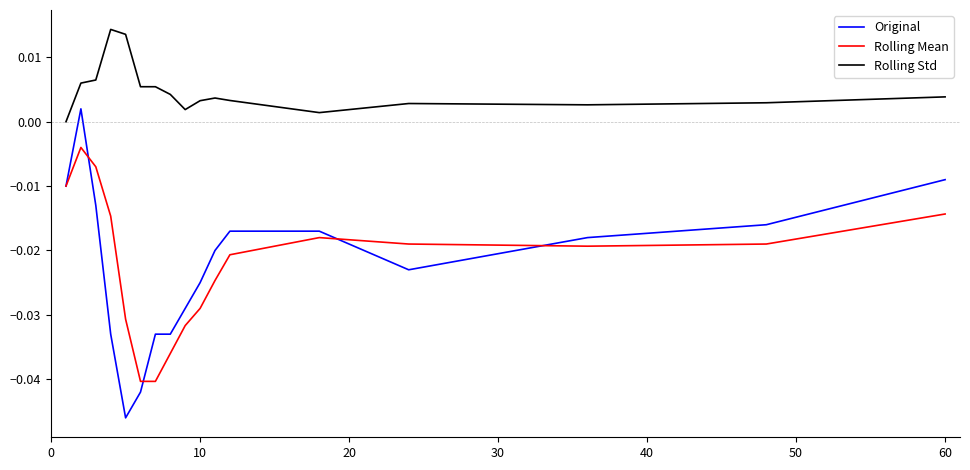

How many positive values does the Rolling Std series have?

16